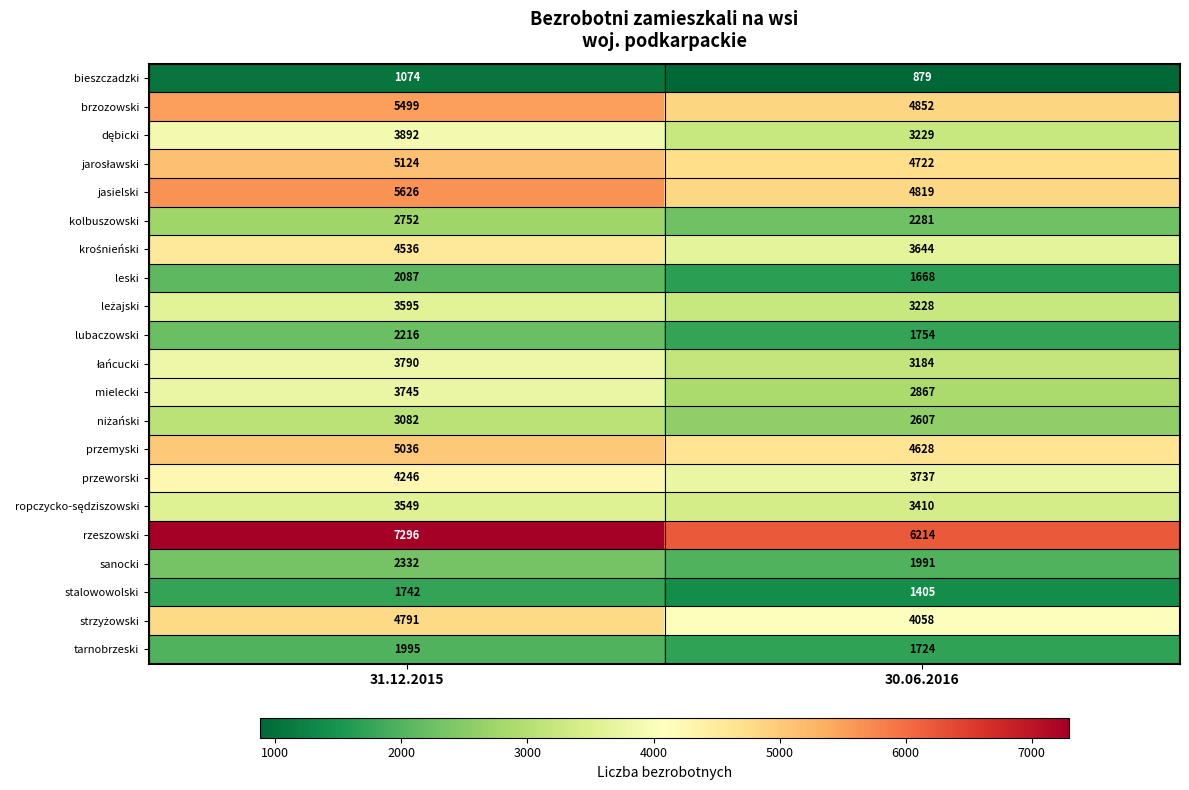

What is the approximate value of lubaczowski at 31.12.2015, to the nearest 10?

2220